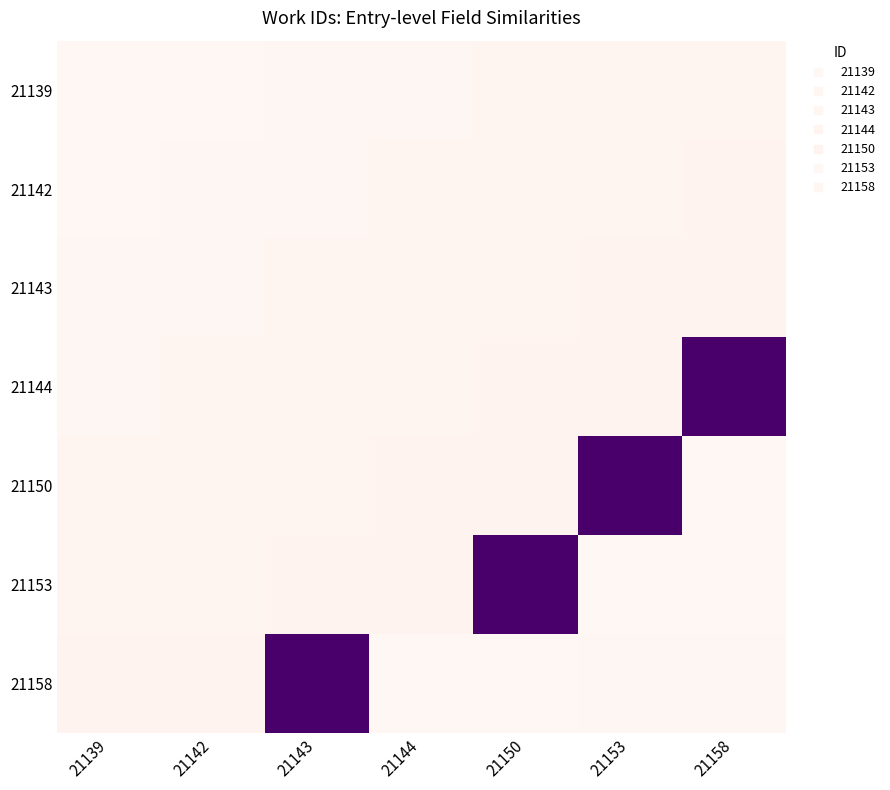

At how many categories does at least one series exceed 0?

7